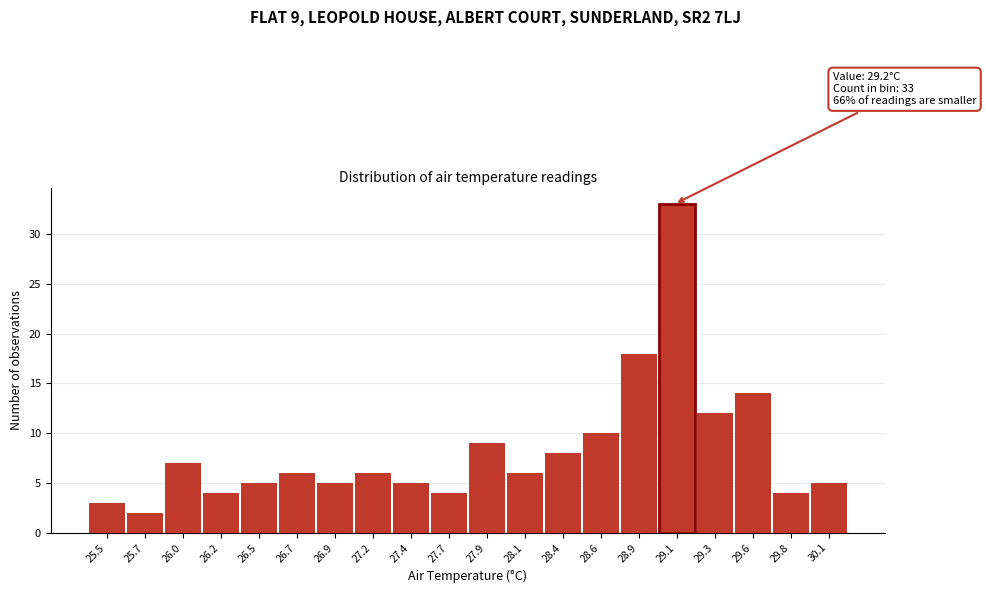

Reading left to right, list all the values displayed in this chart.

3	2	7	4	5	6	5	6	5	4	9	6	8	10	18	33	12	14	4	5